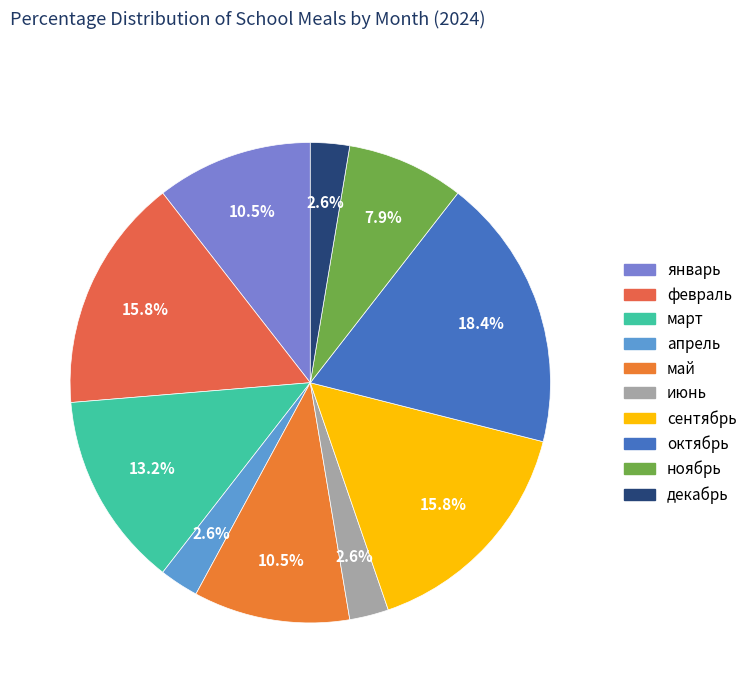

How many slices are in this pie chart?

10